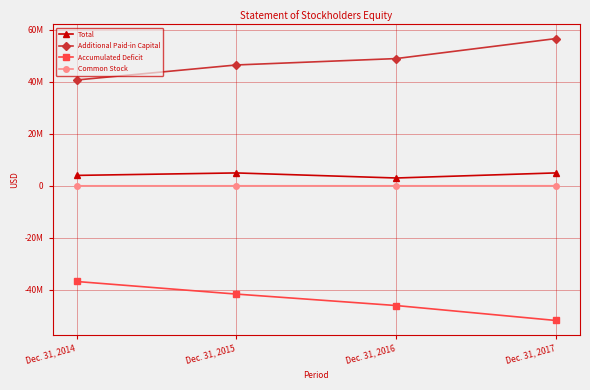

Where is Total nearest to the value 4038118?

Dec. 31, 2014